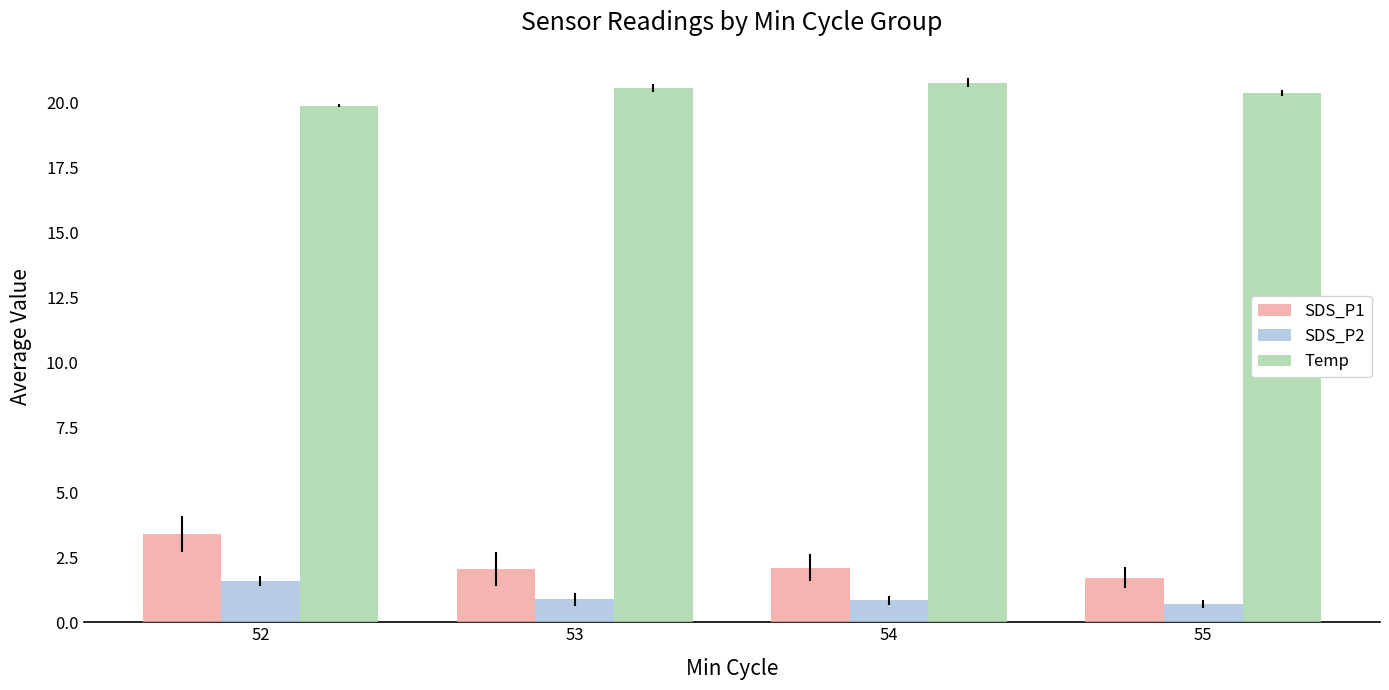

Is it true that Temp equals 28.5 at 55?

False